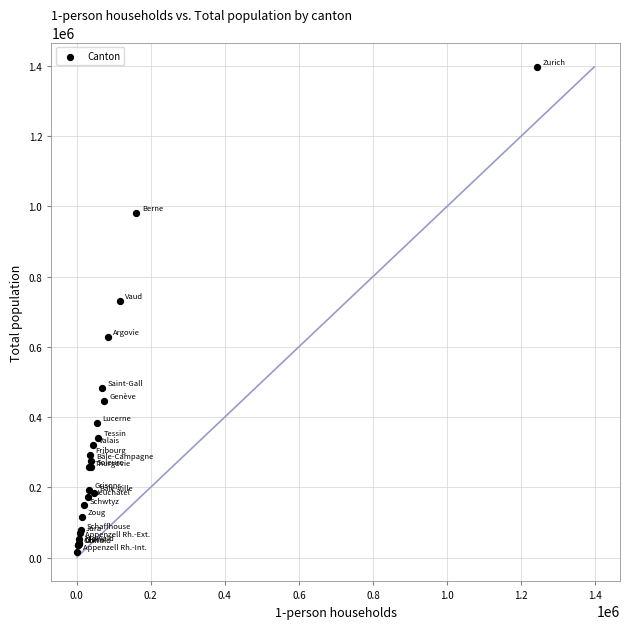

What Y value in the scatter plot is closest to 706018?

731689